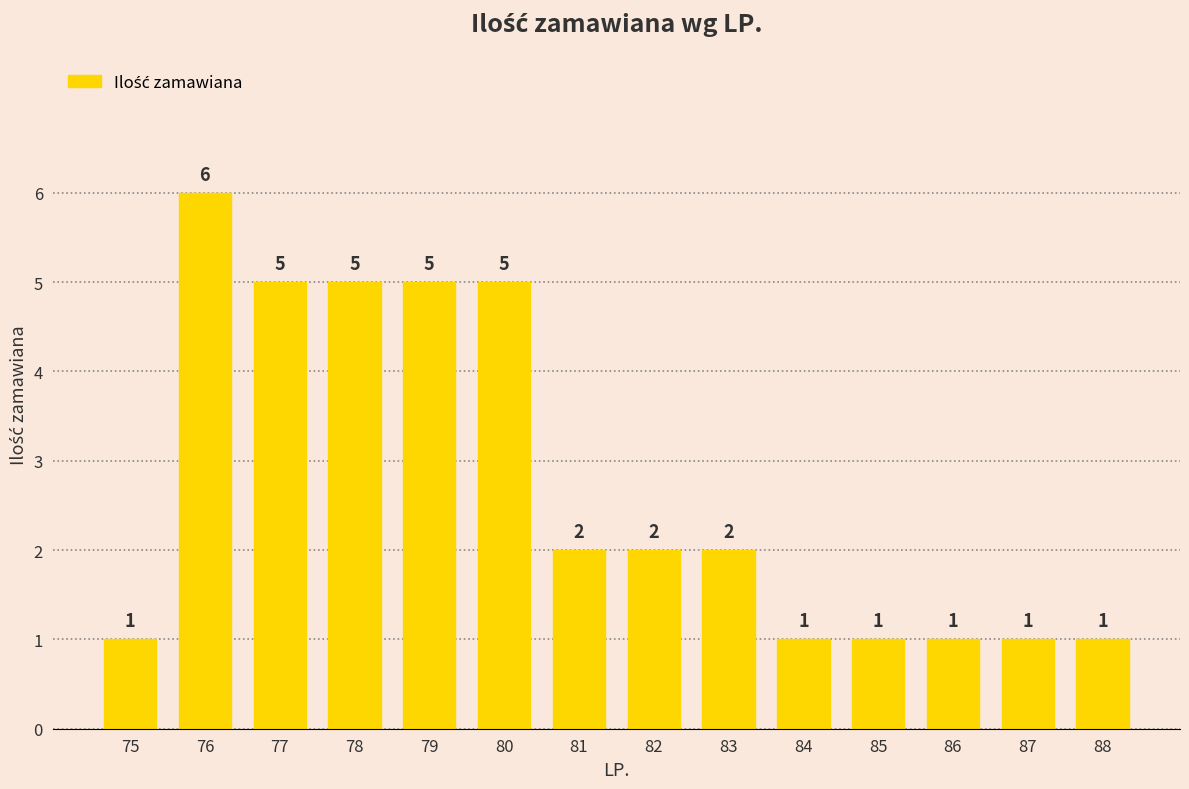

What is the sum of the values at 76 and 78?

11